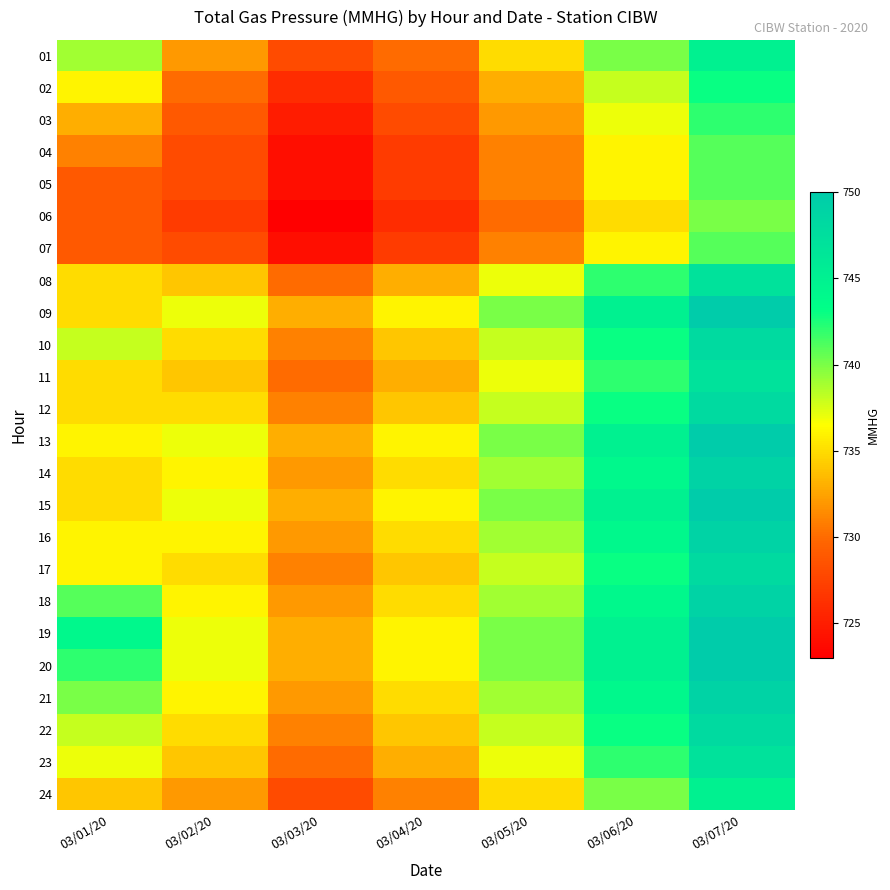

What is the difference between the highest and lowest values at 03/07/20?

10